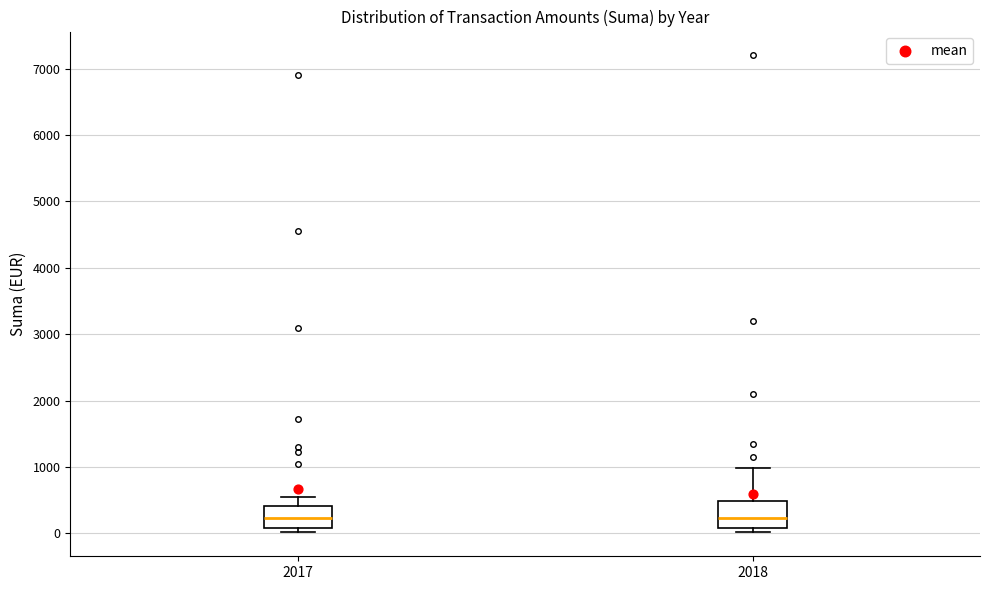

Where is the upper edge of the box at x = 2018 on the y-axis? The values are not printed on the chart, so give them approximately, as read against the axis.

500